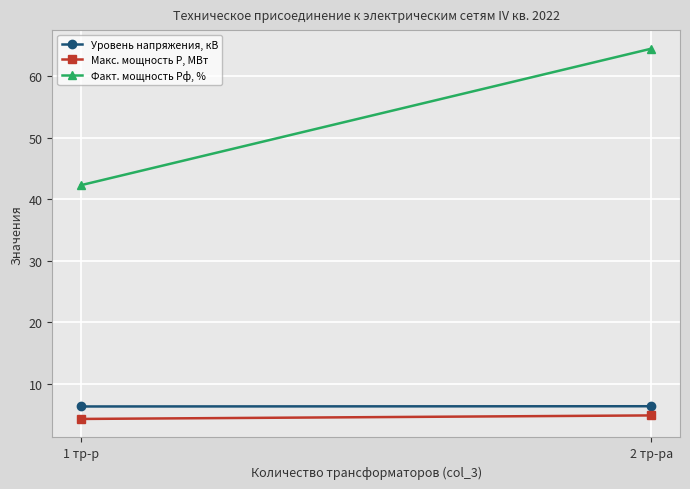

What is the total value across all series at 1 тр-р?

52.8